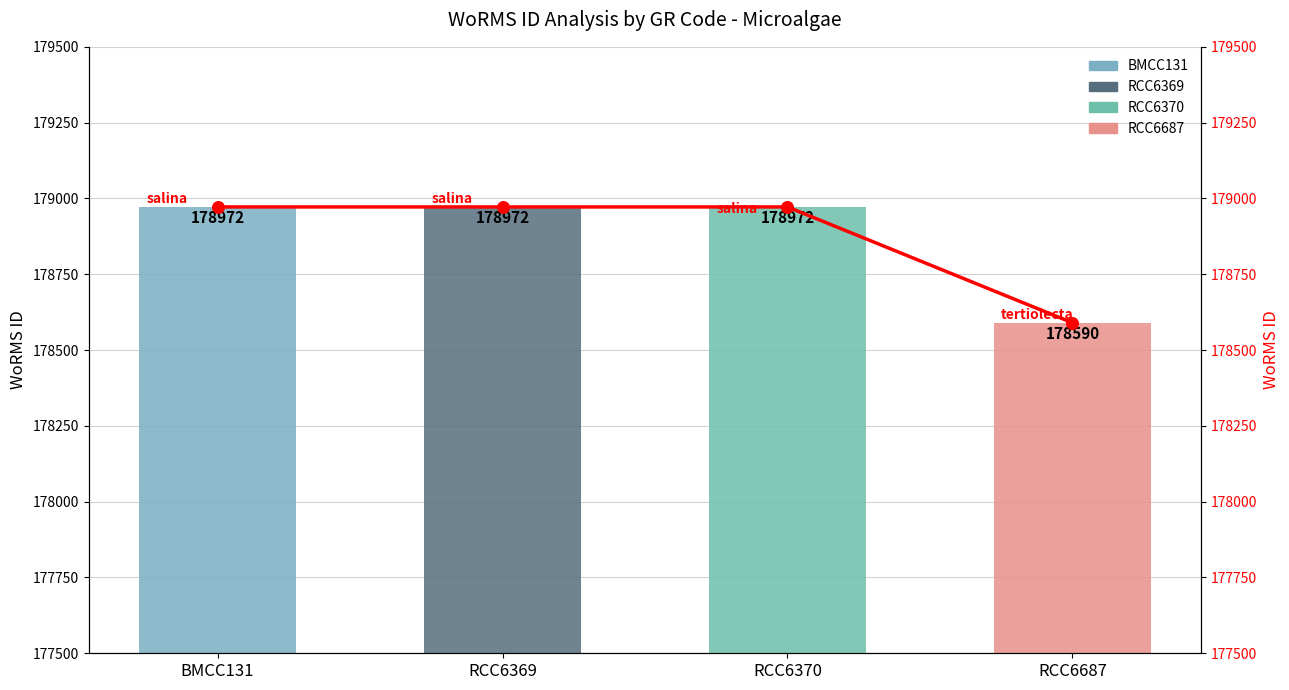

What is the ratio of the value at RCC6370 to the value at RCC6369?

1.0